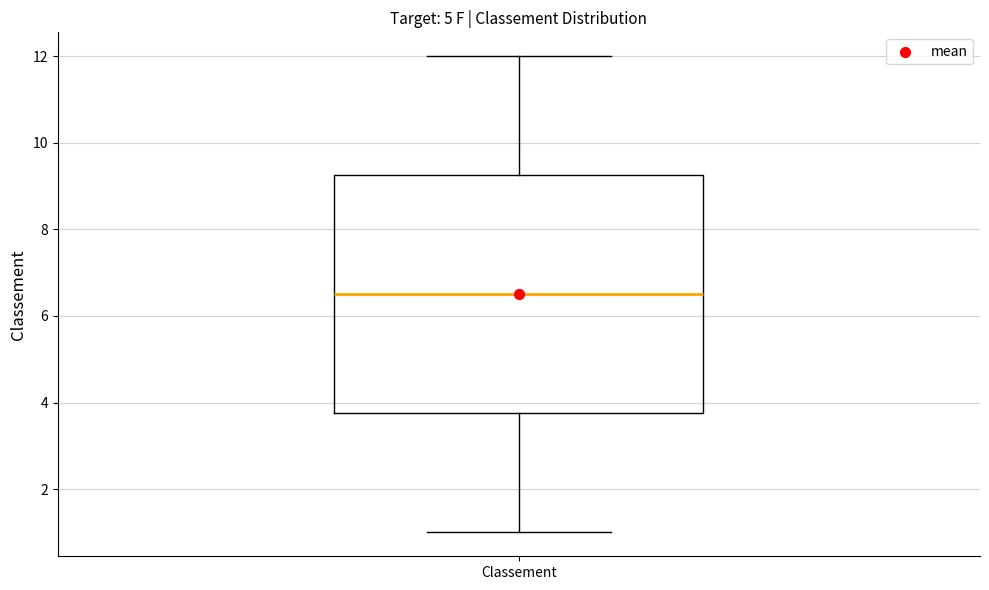

Read this box plot against the y-axis: the position of the median line, the range covered by the box, and the ends of both whiskers. The values are not printed on the chart, so give them approximately, as read against the axis.

median 6.6, box 3.8 to 9.2, whiskers 1.0 to 12.0